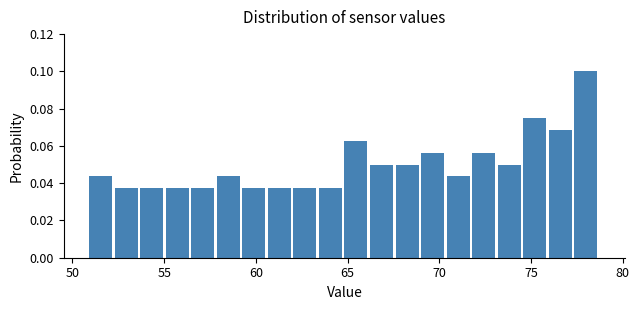

Around what value on the x-axis is the tallest bar? Give the approximate position of its centre, as read against the axis.

78.0